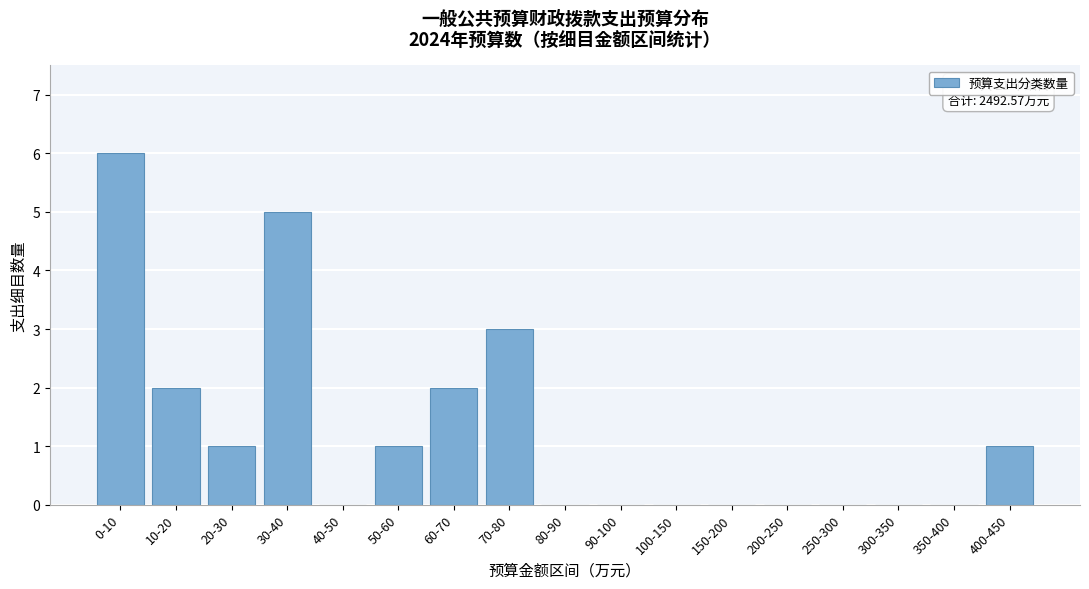

Reading right to left, what are all the values shown in this chart?

400-450=1	350-400=0	300-350=0	250-300=0	200-250=0	150-200=0	100-150=0	90-100=0	80-90=0	70-80=3	60-70=2	50-60=1	40-50=0	30-40=5	20-30=1	10-20=2	0-10=6